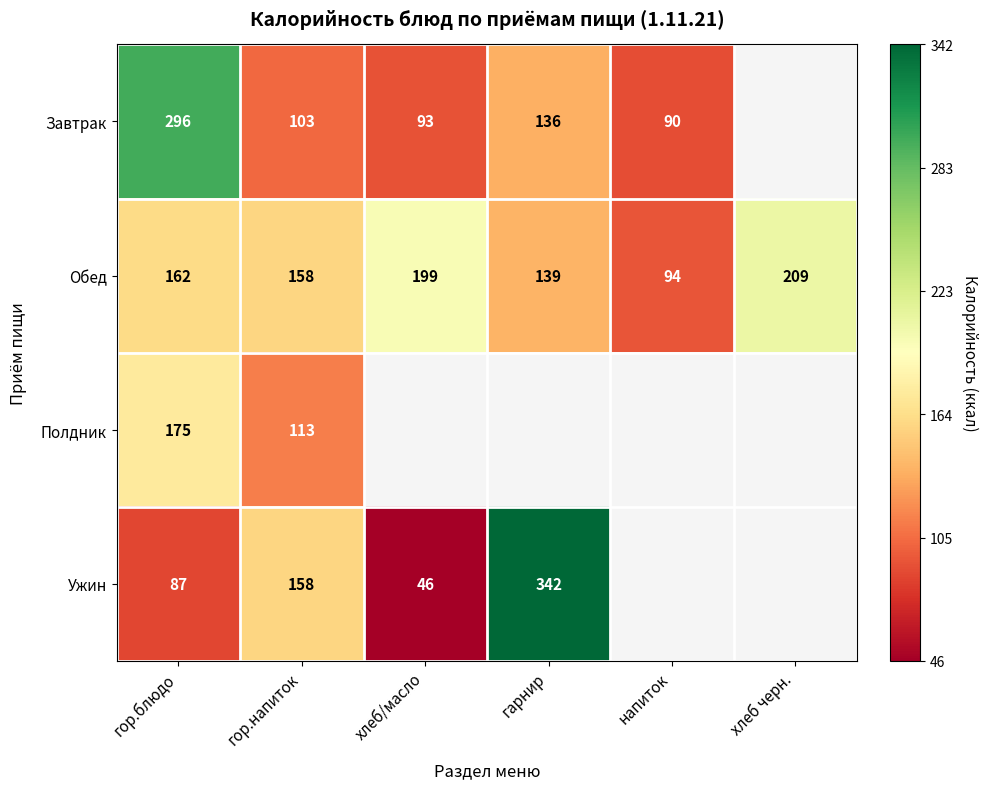

What is the sum of the Обед values at гор.блюдо and хлеб/масло?

361